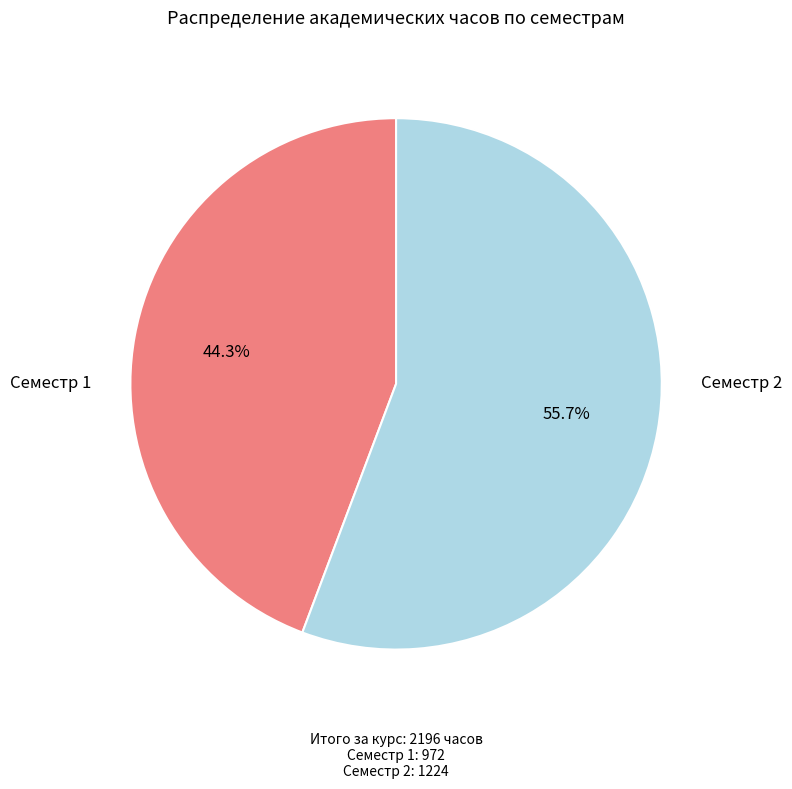

How many segments does this pie chart have?

2